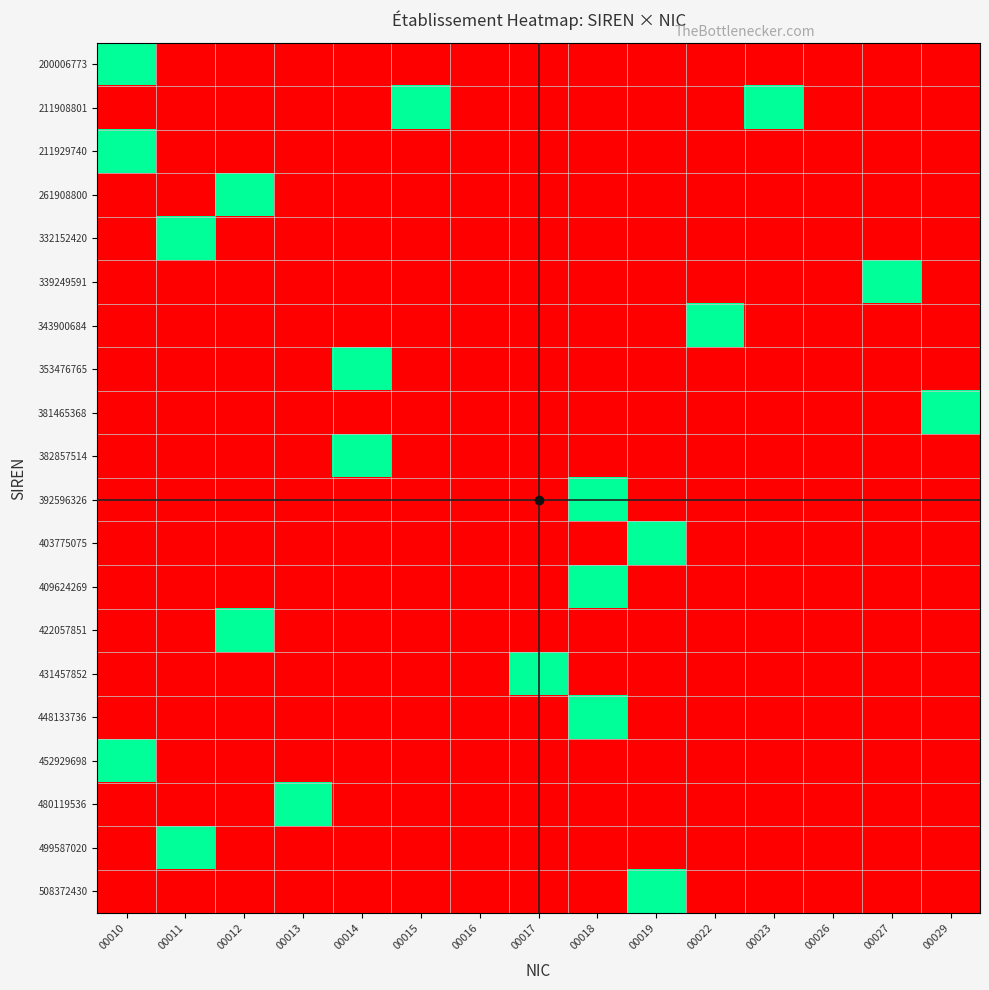

At which category is the sum across all series the highest?

00010